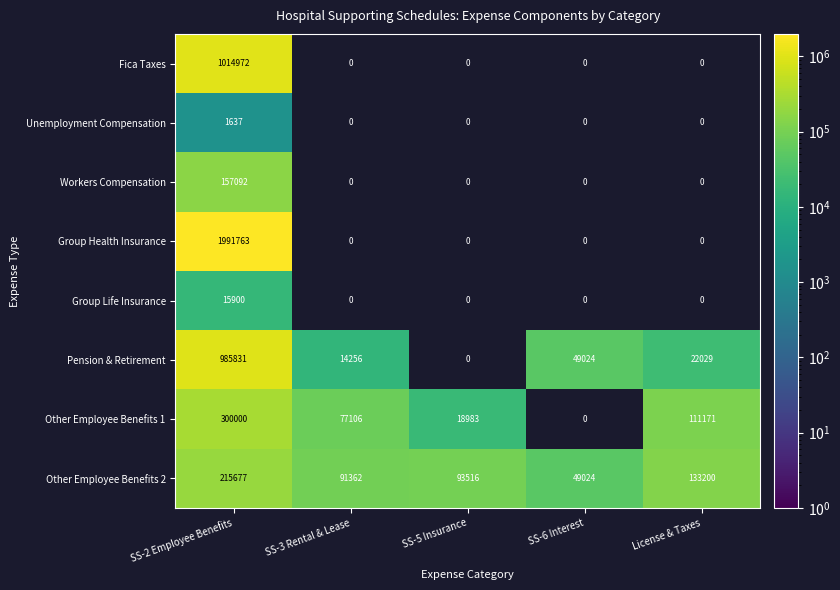

What is the difference between the Pension & Retirement values at License & Taxes and SS-3 Rental & Lease?

7773